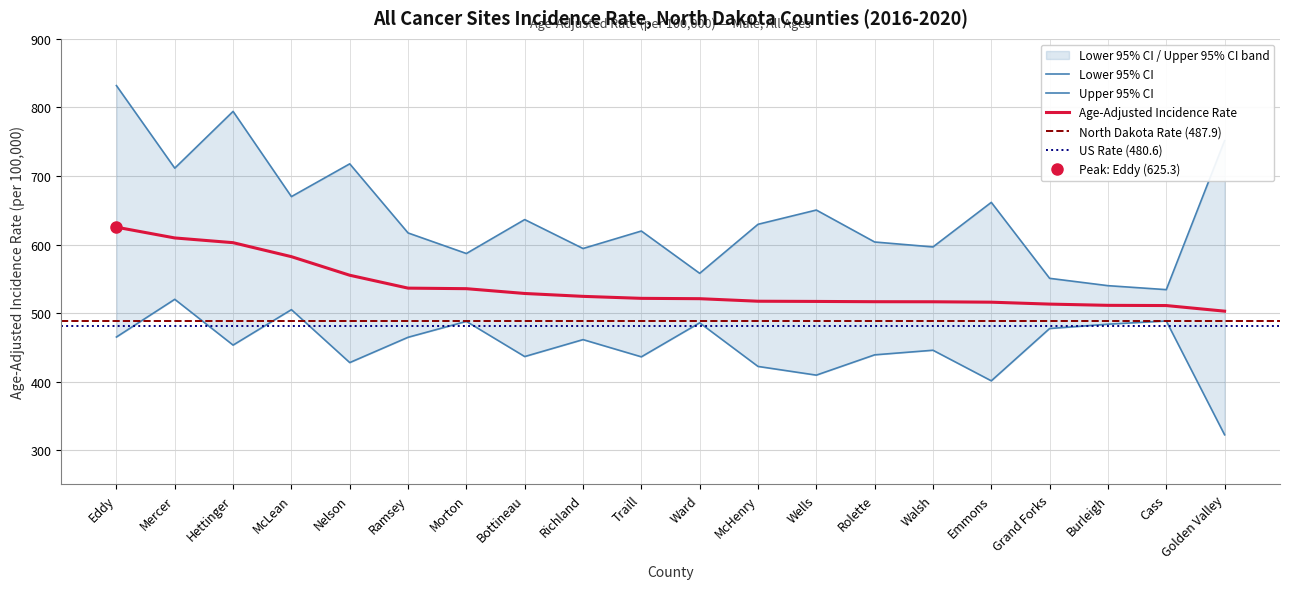

At how many categories does at least one series exceed 715?

4